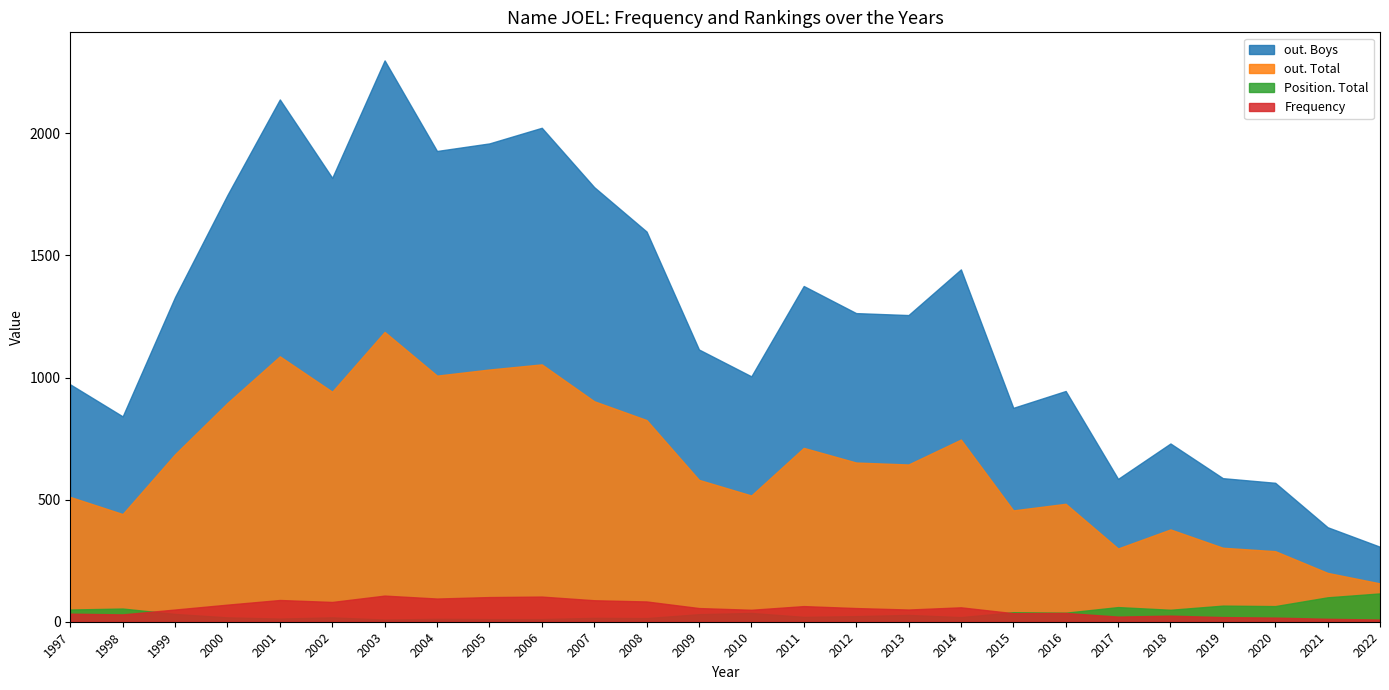

What is the sum of the out. Total values at 2008 and 2017?

1126